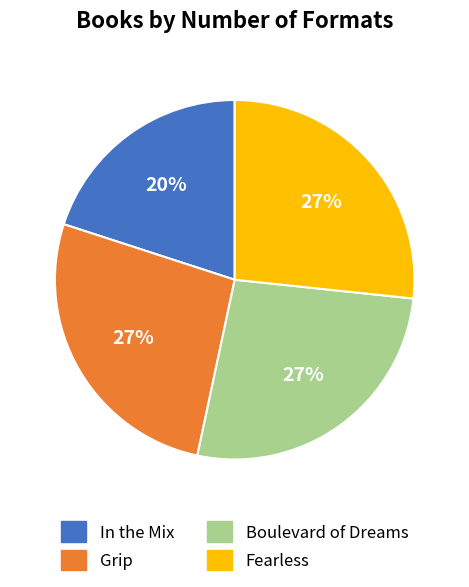

Do Boulevard of Dreams and Grip together represent more than half of the pie?

Yes